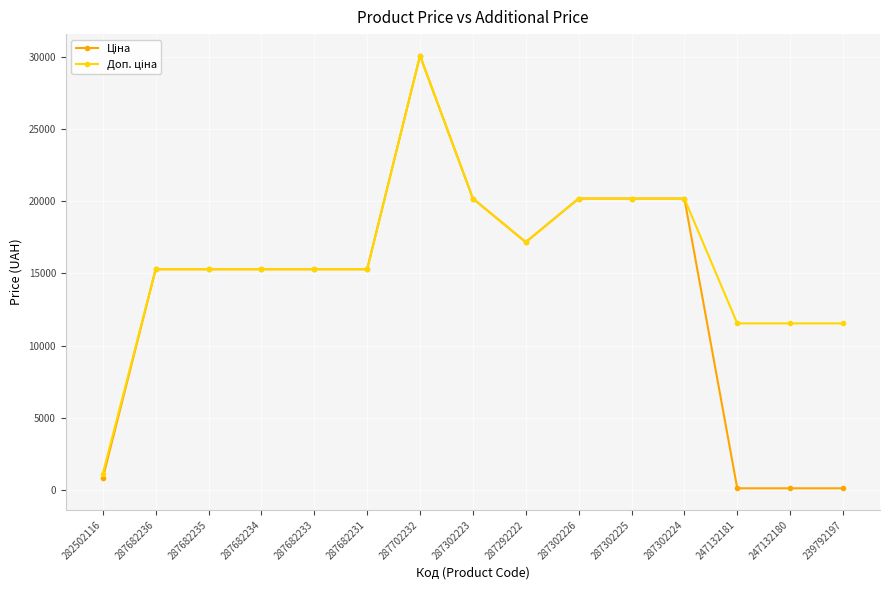

What position from the right is 287292222?

7